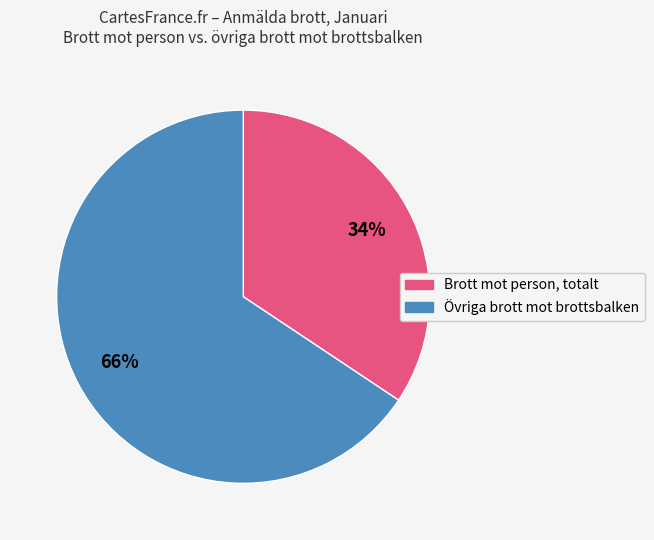

Is there any slice that represents more than half of the pie?

Yes